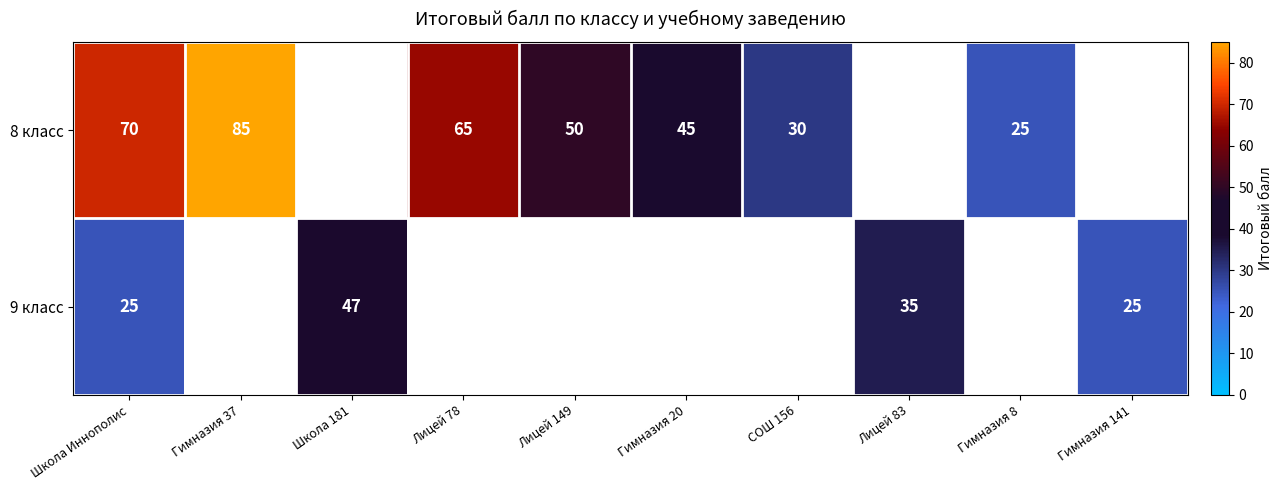

The 8 класс series shows 70 at Школа Иннополис. True or false?

True